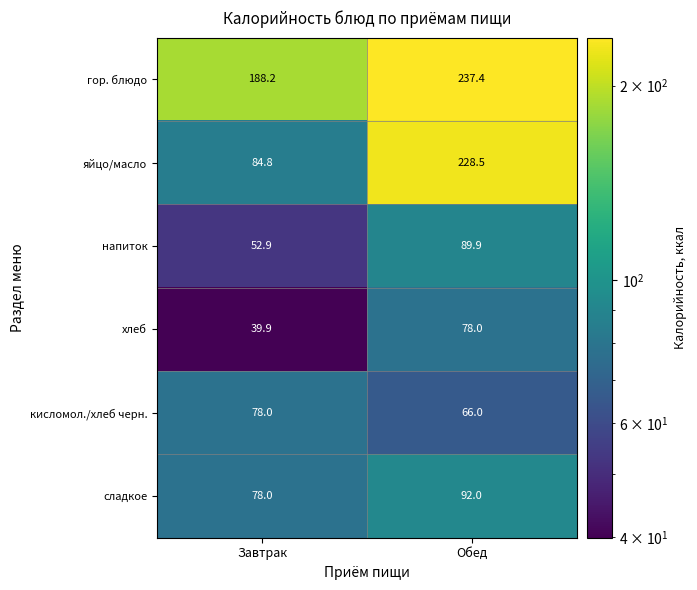

Read the гор. блюдо value at Завтрак.

188.2